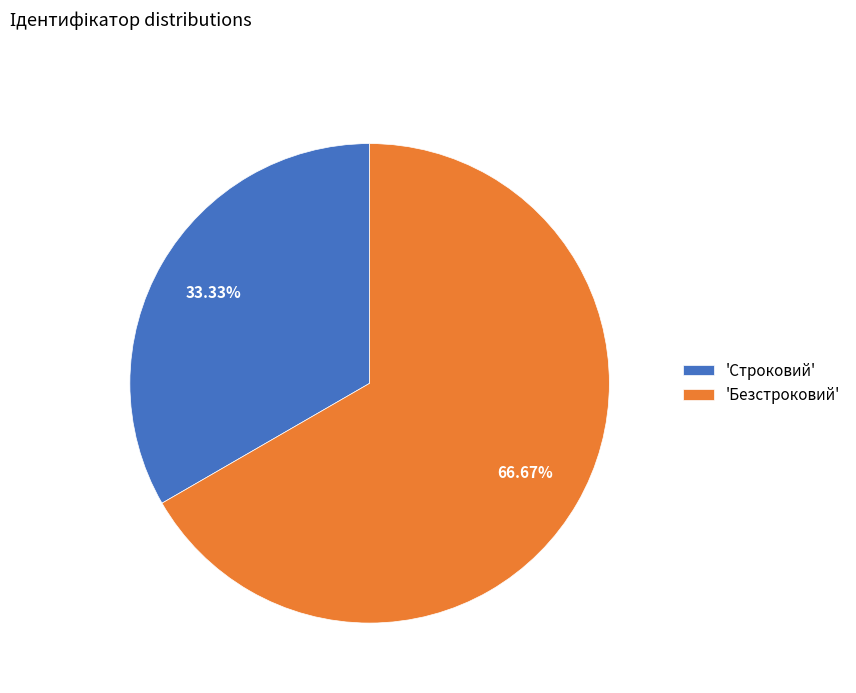

Do 'Безстроковий' and 'Строковий' together represent more than half of the pie?

Yes